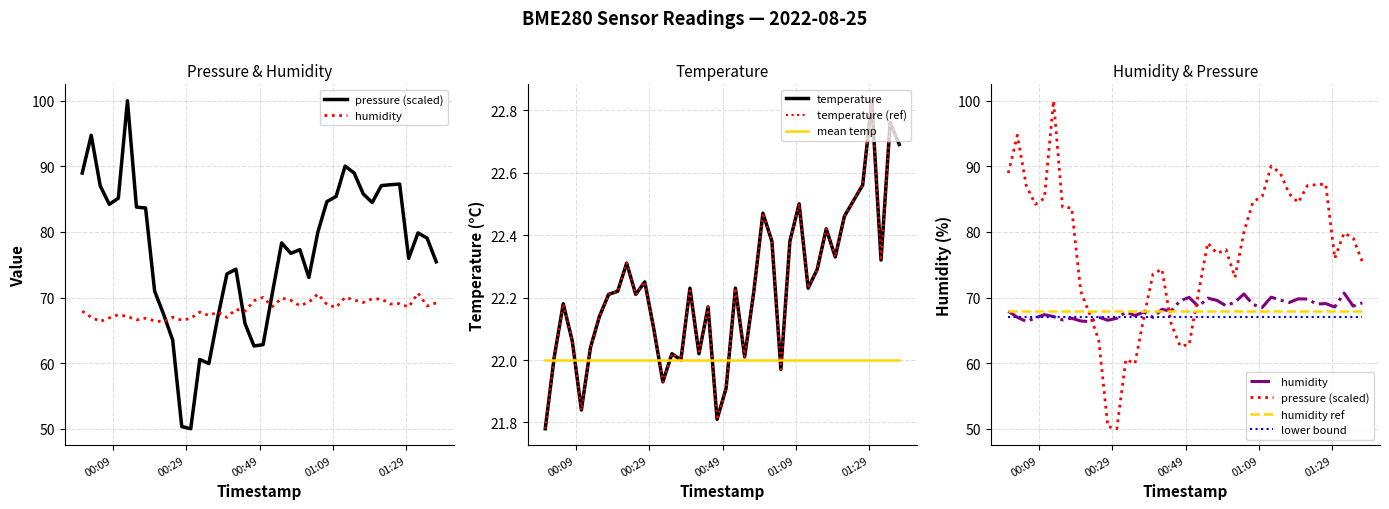

What is the difference between the humidity values at 2022-08-25T01:37:07 and 2022-08-25T00:08:05?

2.3